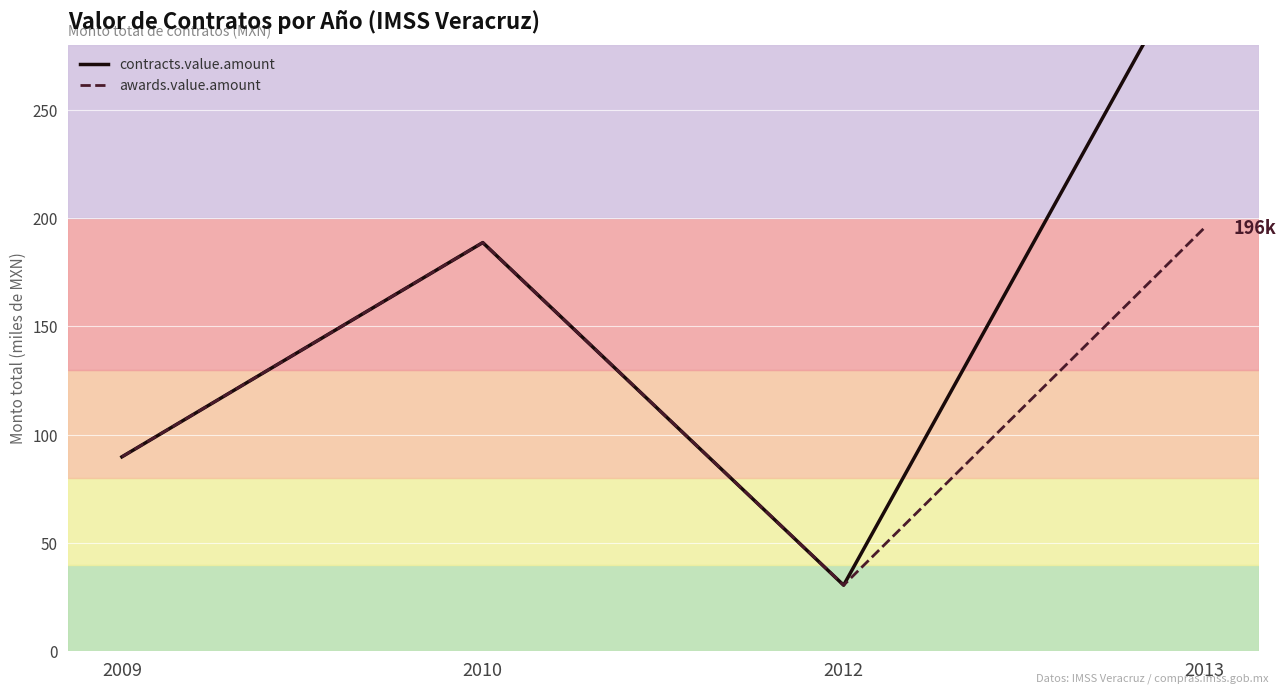

Does the chart display data point markers on the line(s)?

No